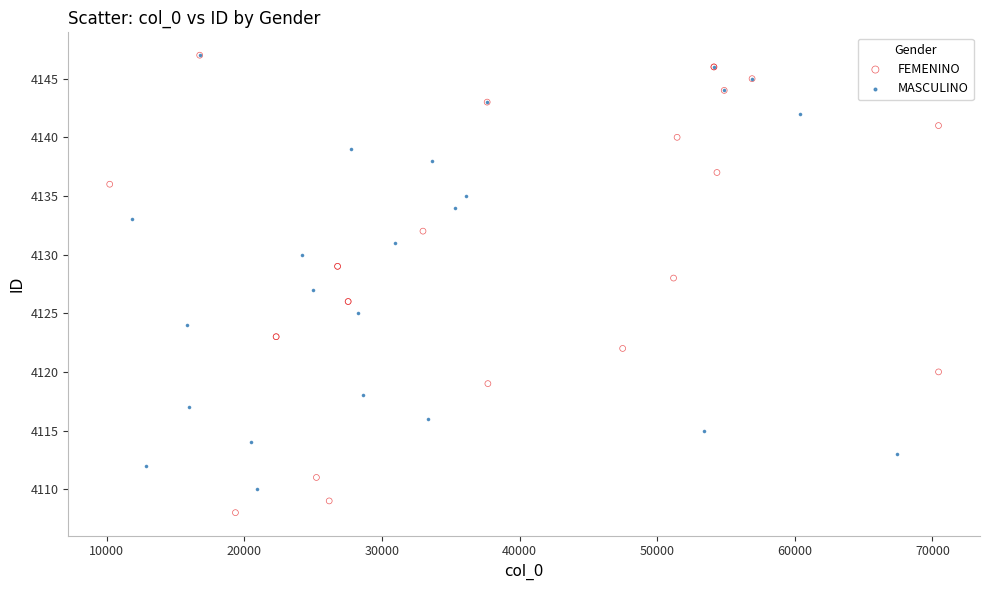

Which series has the widest spread of Y values?

FEMENINO